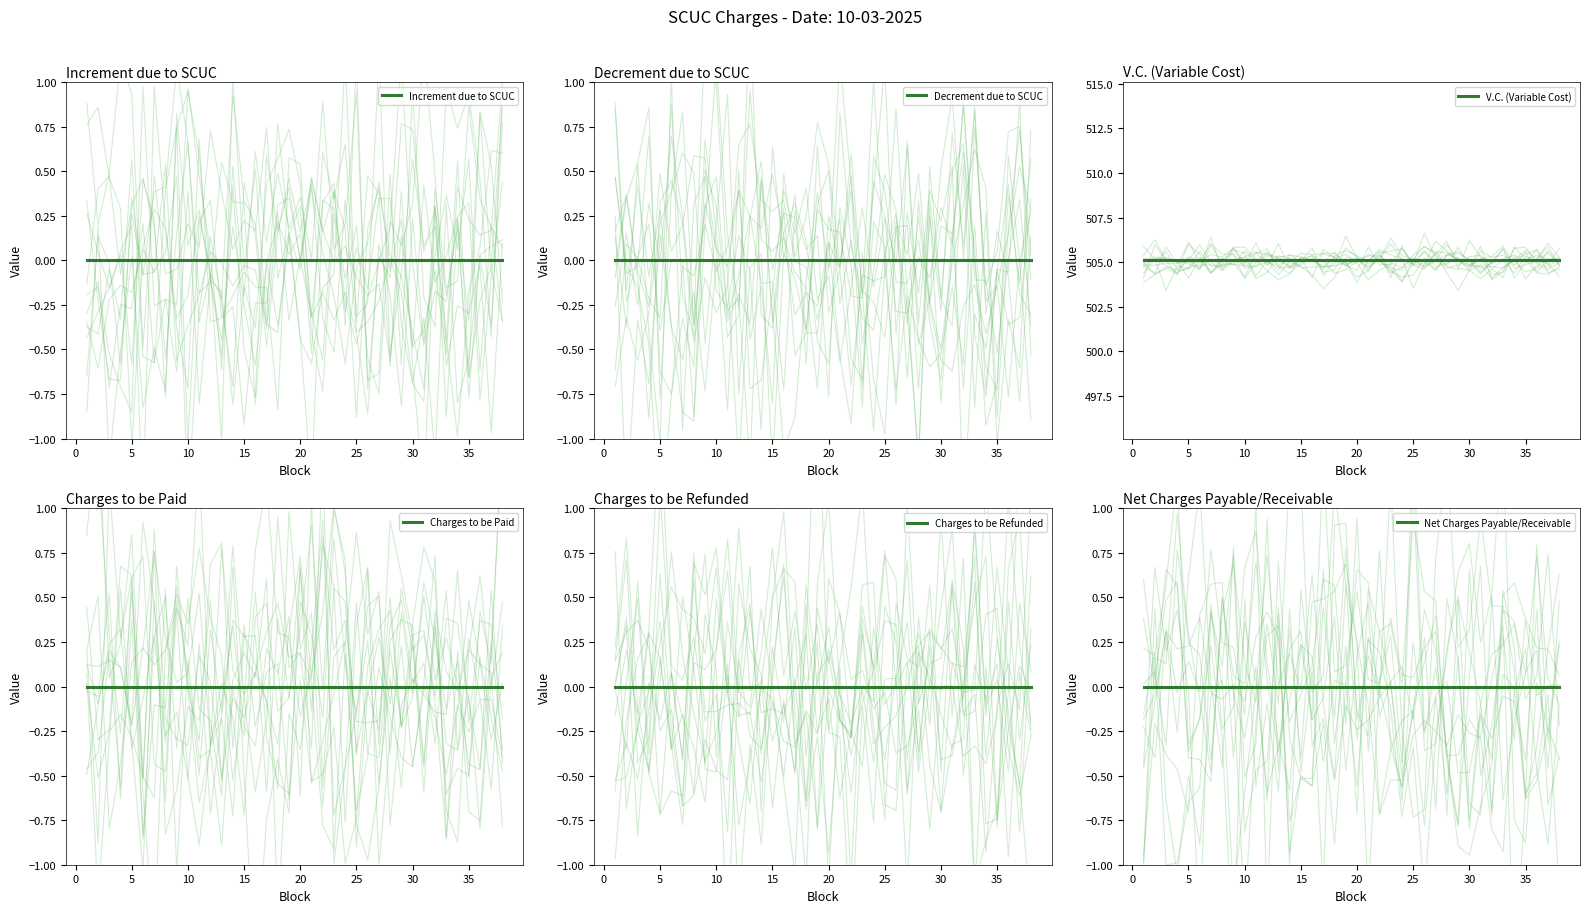

Count the number of data series in this chart.

6